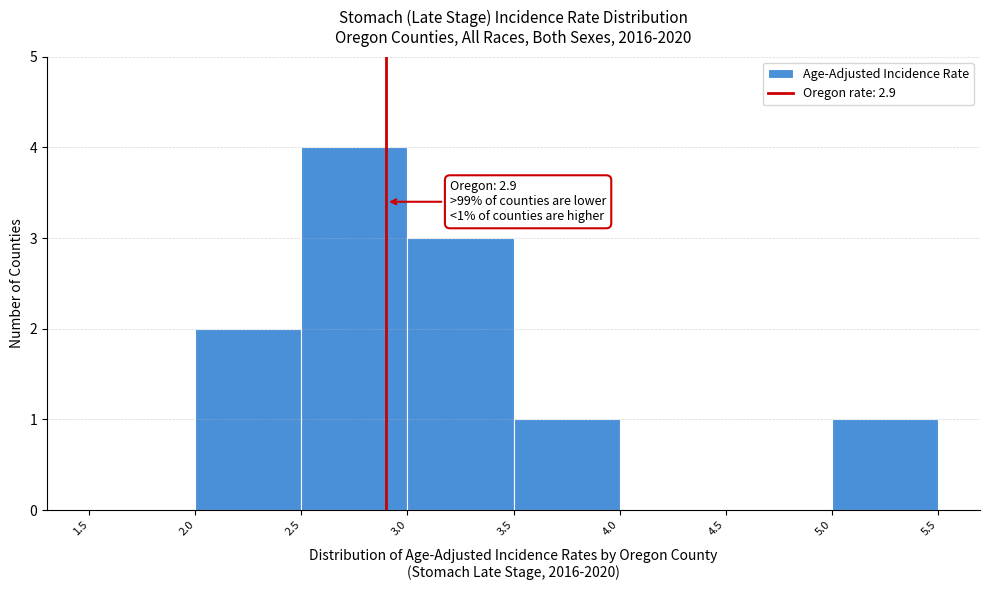

Over which range of the x-axis is the bar tallest?

2.5 to 3.0